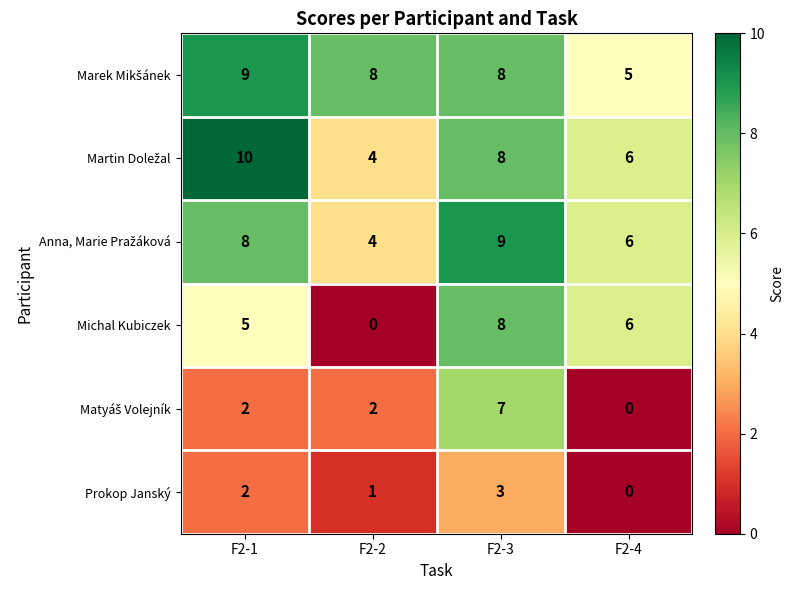

The Prokop Janský series shows 3 at F2-3. True or false?

True